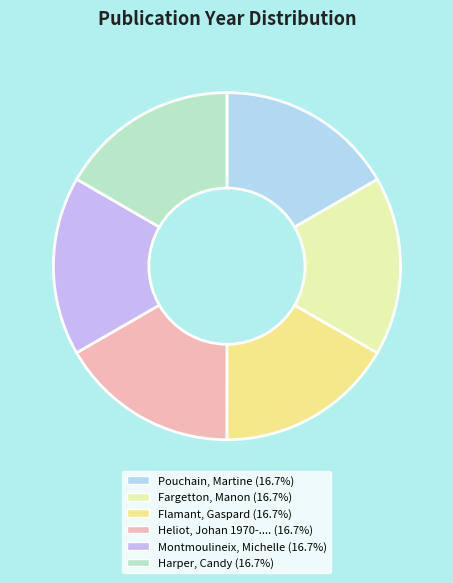

The Heliot, Johan 1970-.... slice represents 17% of the pie. True or false?

True